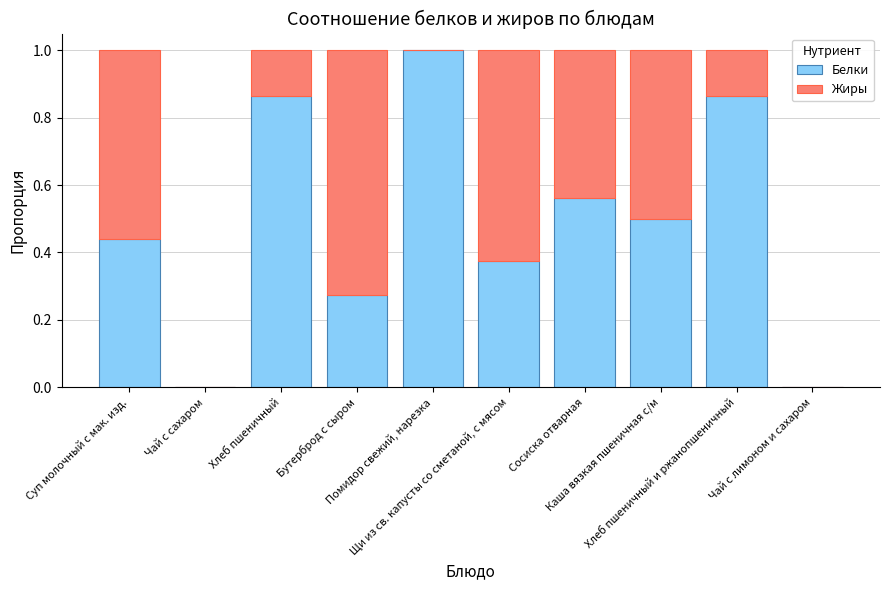

Are the bars grouped side by side (vs. stacked)?

No